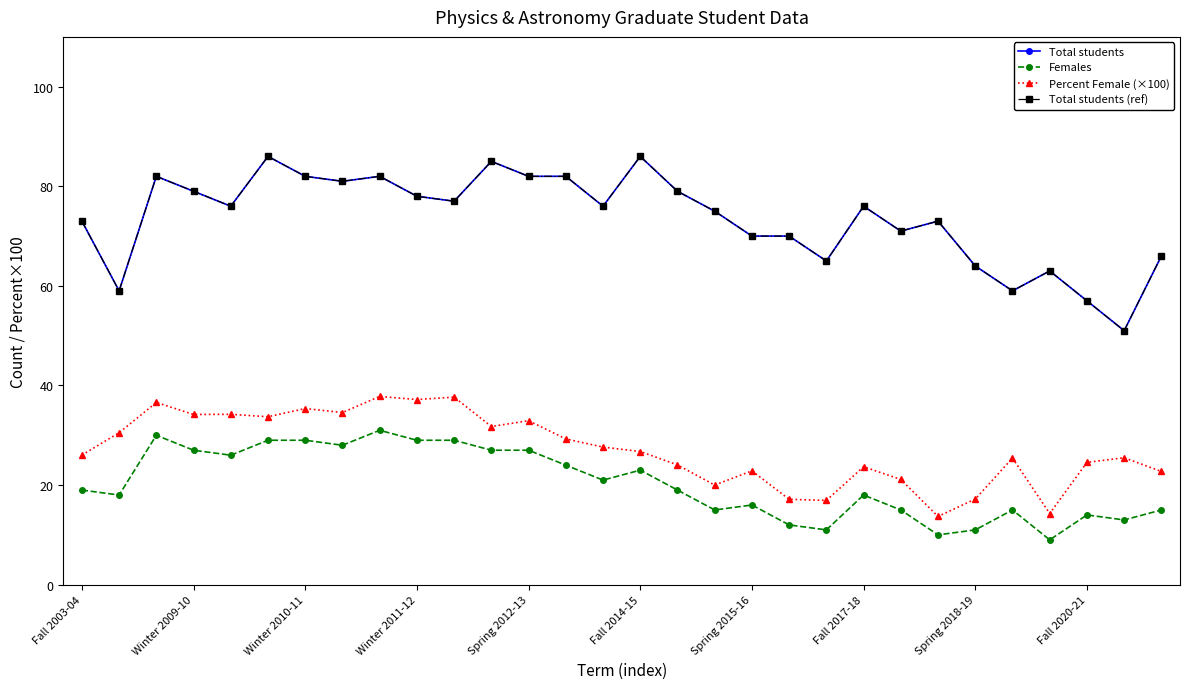

Does the chart have visible grid lines?

No